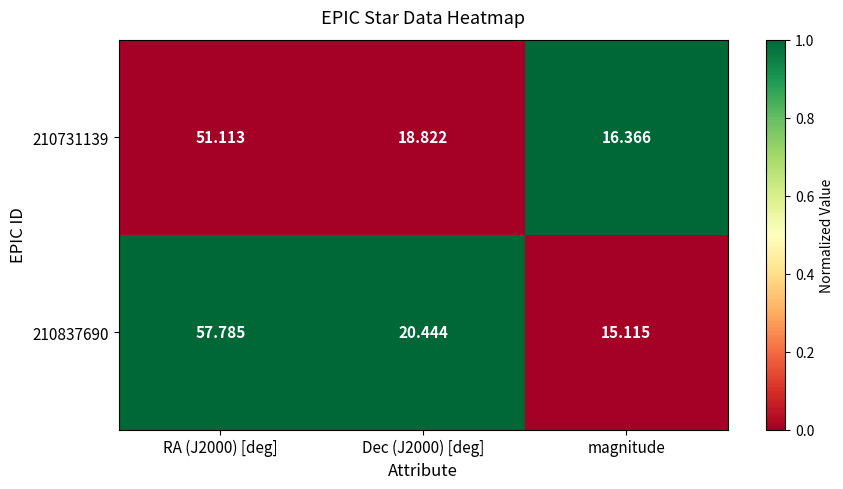

How many series are shown in this chart?

2